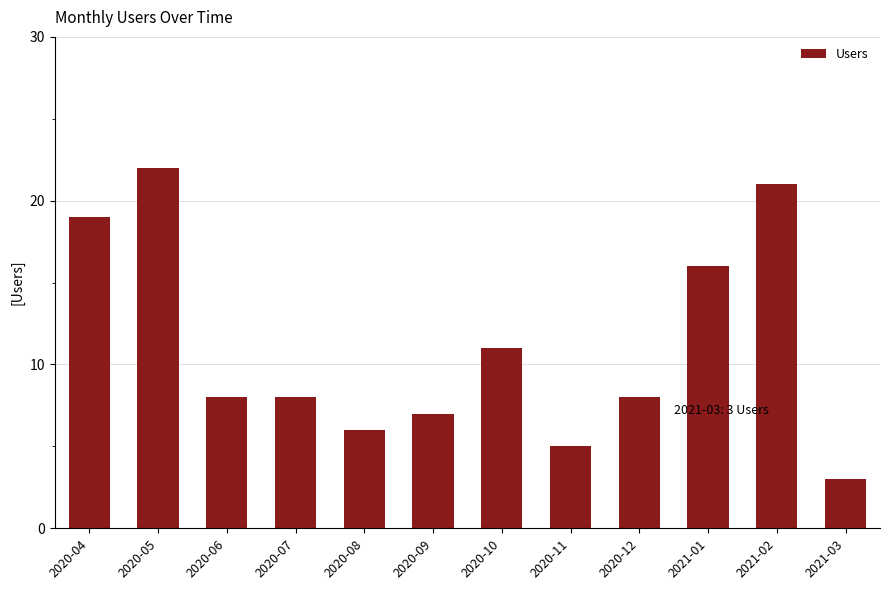

What is the sum of the values at 2020-07 and 2020-06?

16